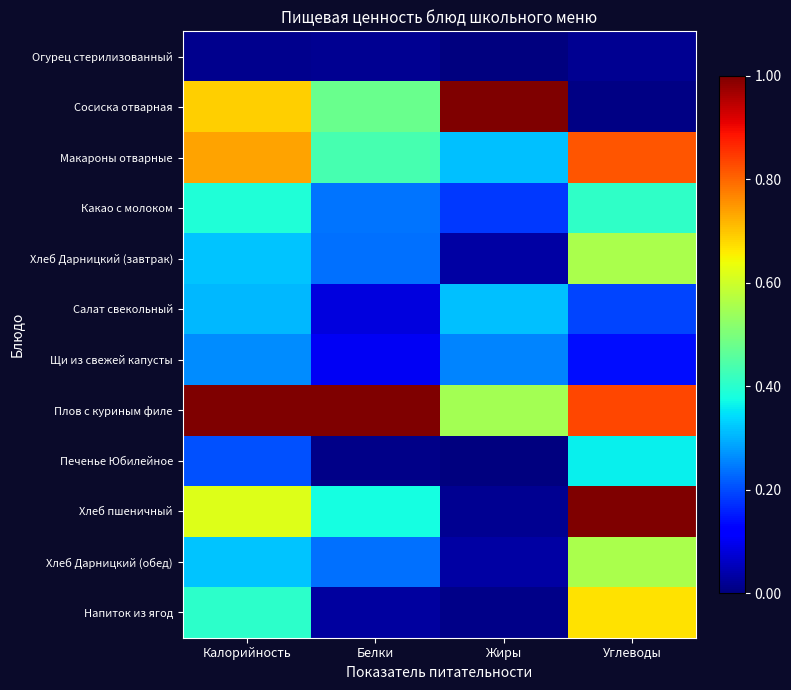

Between Калорийность and Белки, which is larger?

Белки